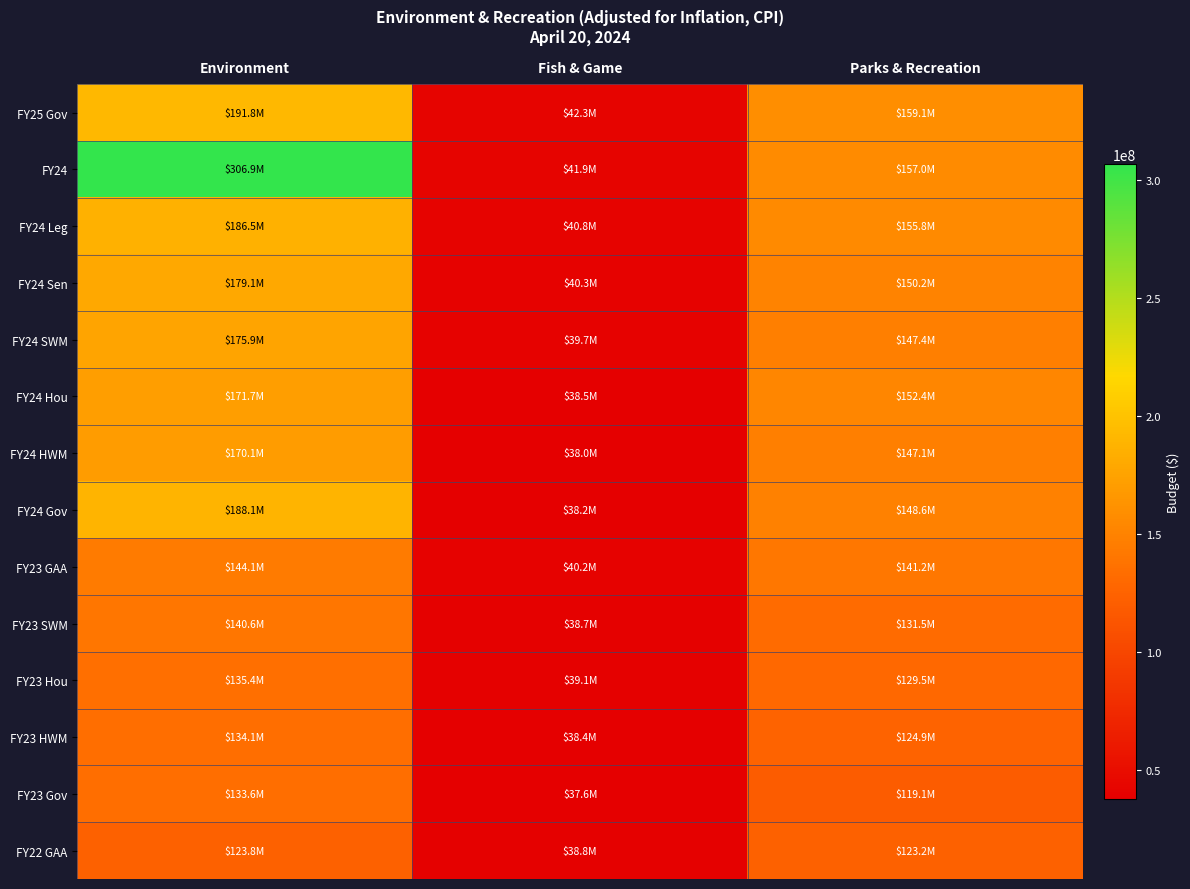

Reading left to right, transcribe all the data shown in this chart.

FY25 Gov: Environment=191796921	Fish & Game=42335023	Parks & Recreation=159093746
FY24: Environment=306928415	Fish & Game=41854353	Parks & Recreation=157019004
FY24 Leg: Environment=186495393	Fish & Game=40813554	Parks & Recreation=155835962
FY24 Sen: Environment=179079212	Fish & Game=40339742	Parks & Recreation=150240904
FY24 SWM: Environment=175906475	Fish & Game=39670657	Parks & Recreation=147427278
FY24 Hou: Environment=171666959	Fish & Game=38459002	Parks & Recreation=152423062
FY24 HWM: Environment=170125586	Fish & Game=37993121	Parks & Recreation=147077320
FY24 Gov: Environment=188120848	Fish & Game=38217706	Parks & Recreation=148633187
FY23 GAA: Environment=144112818	Fish & Game=40203638	Parks & Recreation=141155128
FY23 SWM: Environment=140594403	Fish & Game=38708108	Parks & Recreation=131480526
FY23 Hou: Environment=135389845	Fish & Game=39118852	Parks & Recreation=129474202
FY23 HWM: Environment=134056802	Fish & Game=38444811	Parks & Recreation=124934954
FY23 Gov: Environment=133613081	Fish & Game=37551335	Parks & Recreation=119100281
FY22 GAA: Environment=123817936	Fish & Game=38794653	Parks & Recreation=123163539